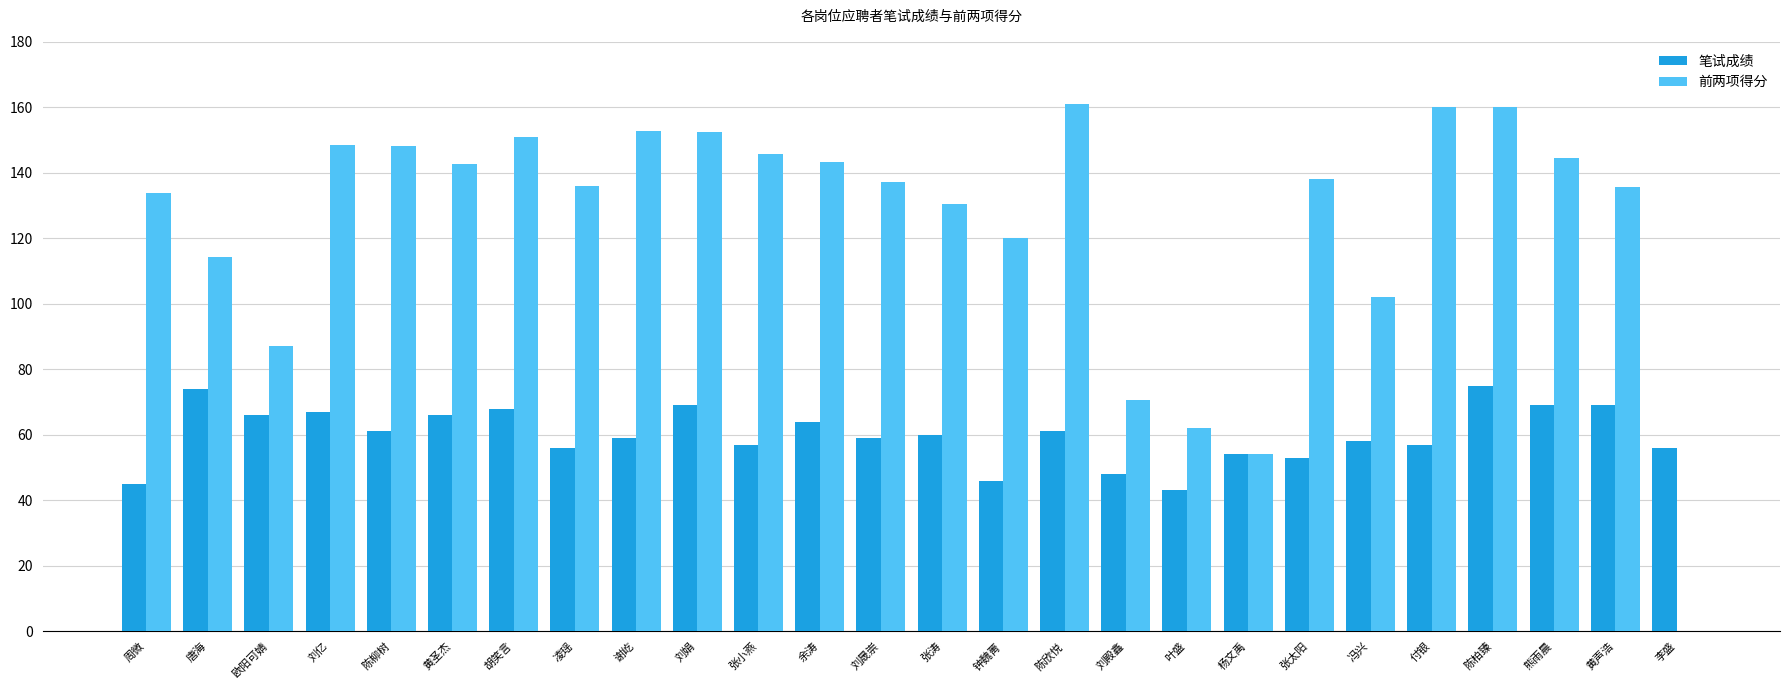

Are the bars horizontal?

No